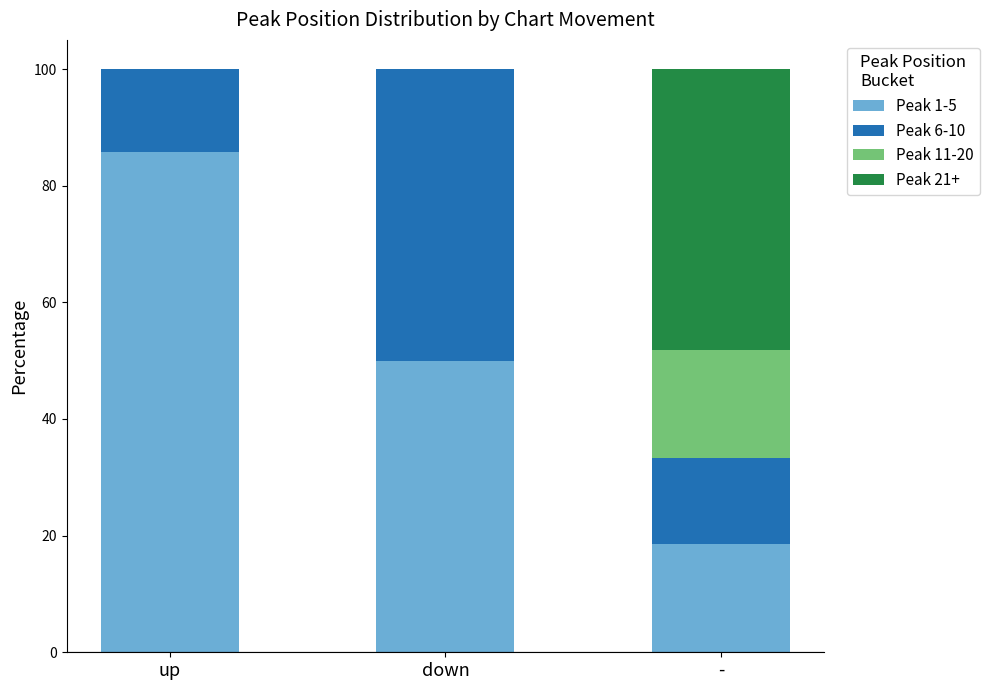

Which category has the highest value in the Peak 1-5 series?

up